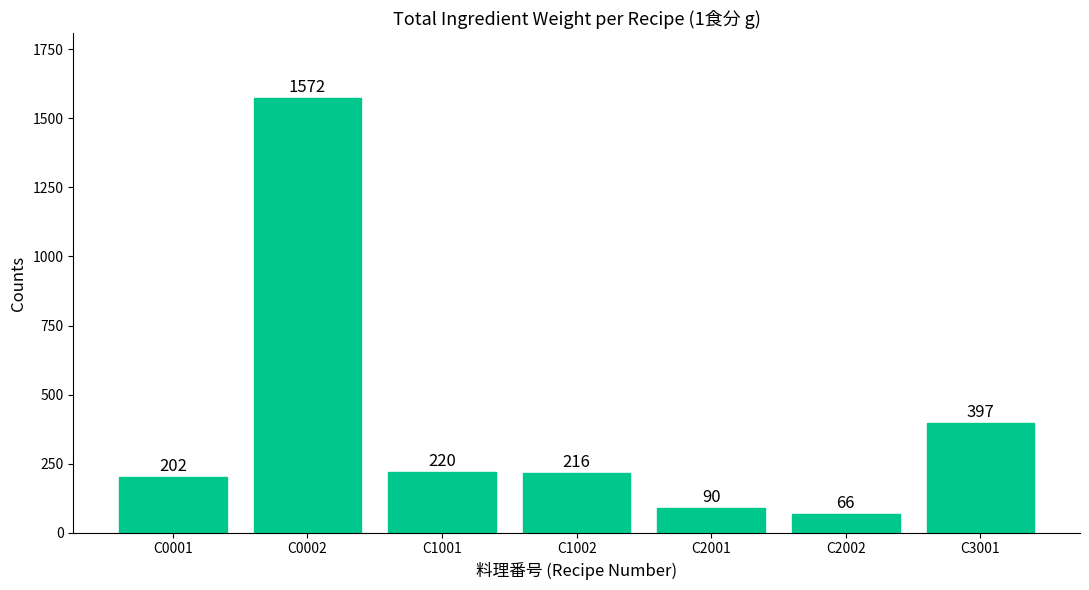

What is the difference between the maximum and minimum values?

1506